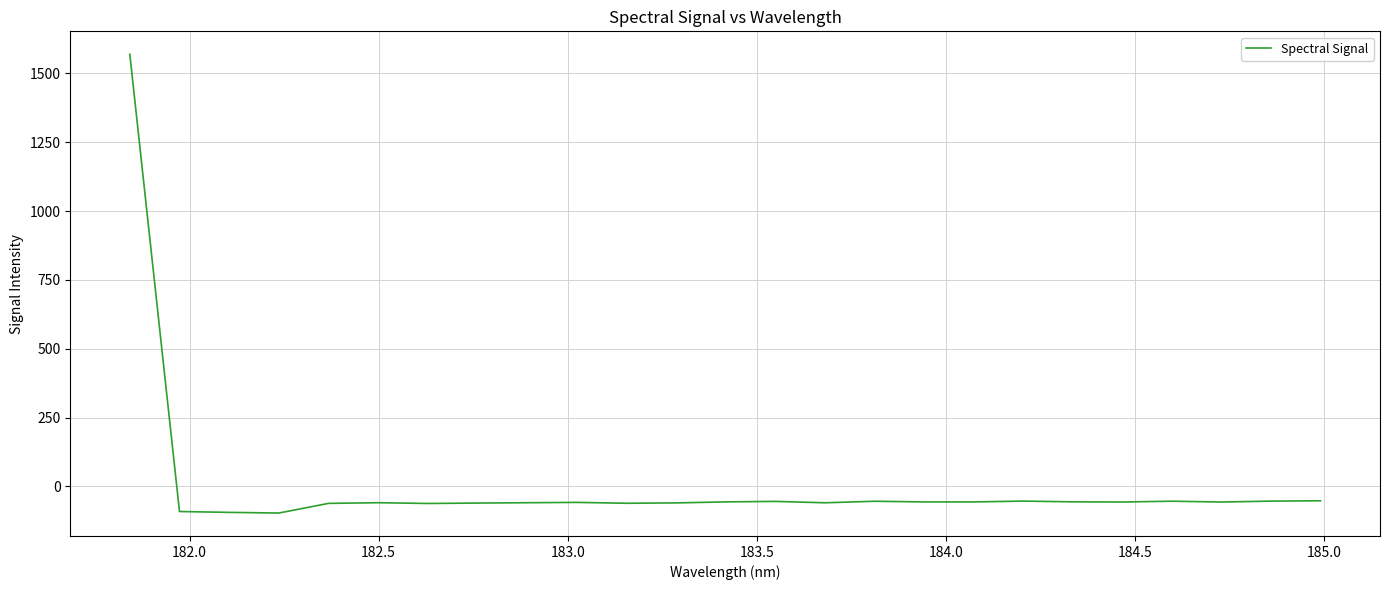

What is the greatest value displayed?

1569.3